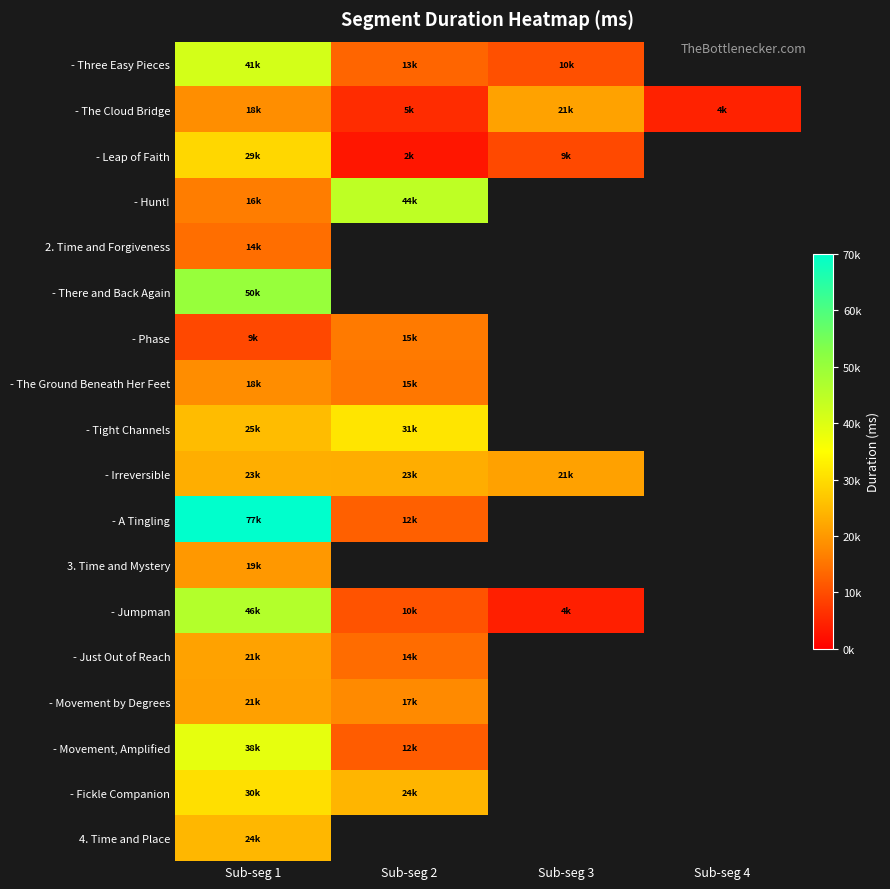

At which label does - There and Back Again reach its minimum?

Sub-seg 1